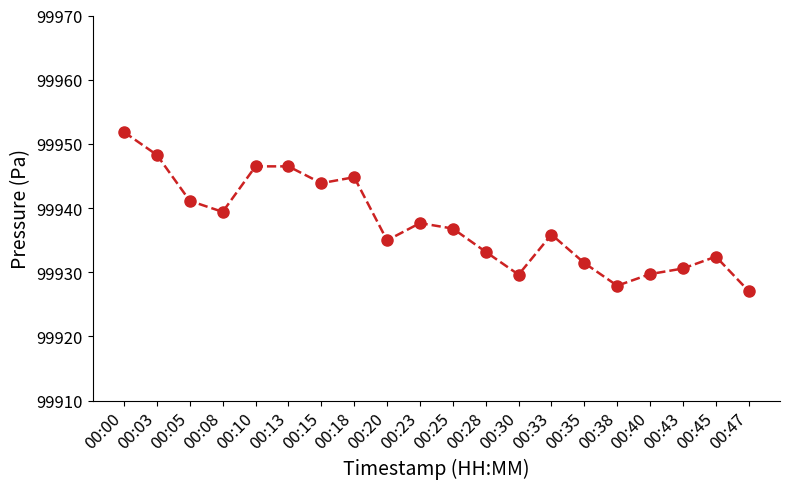

How many points are lower than both their immediate neighbors (excluding endpoints)?

5